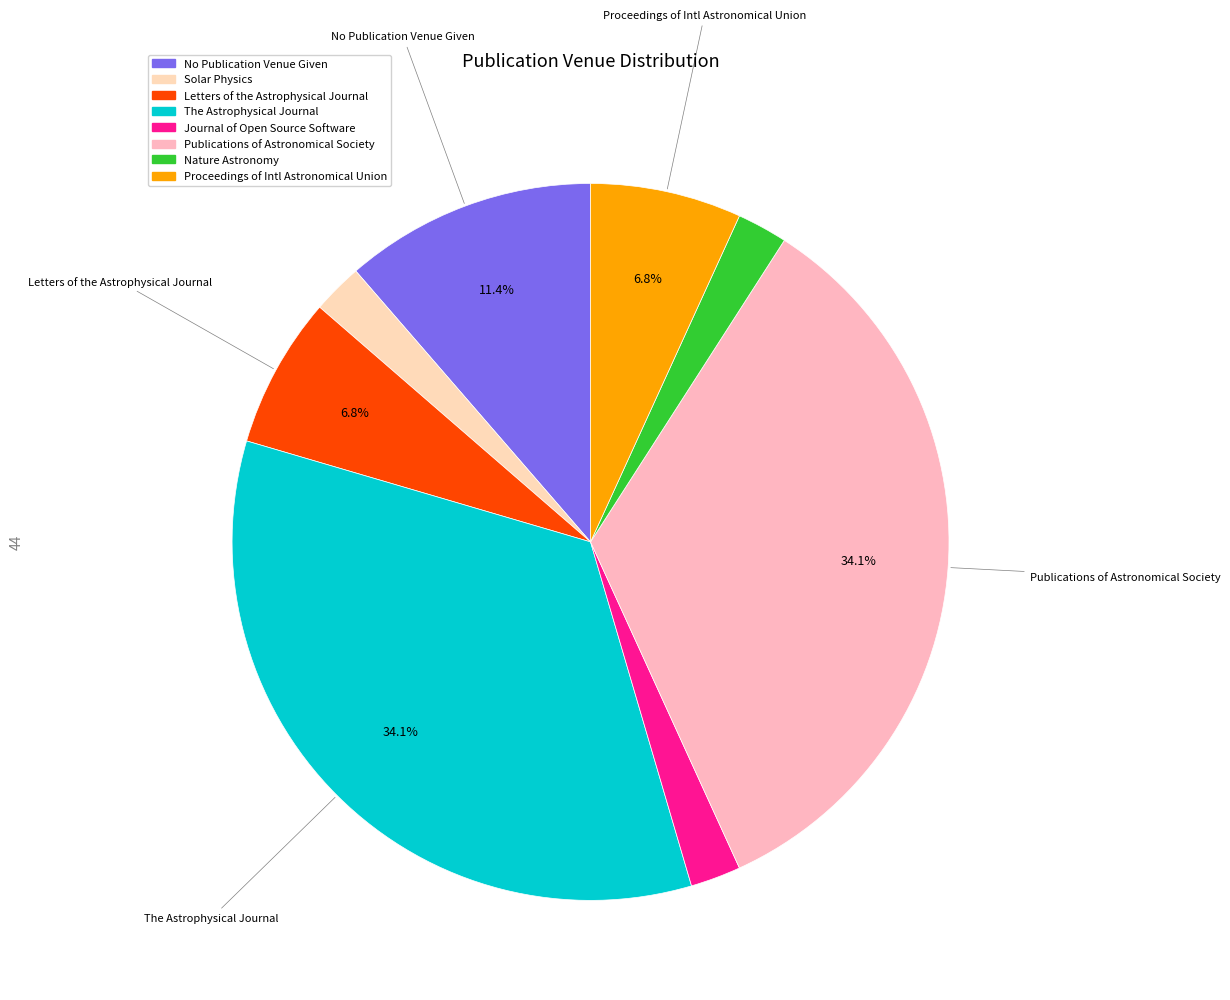

Does Nature Astronomy represent more than half of the total?

No